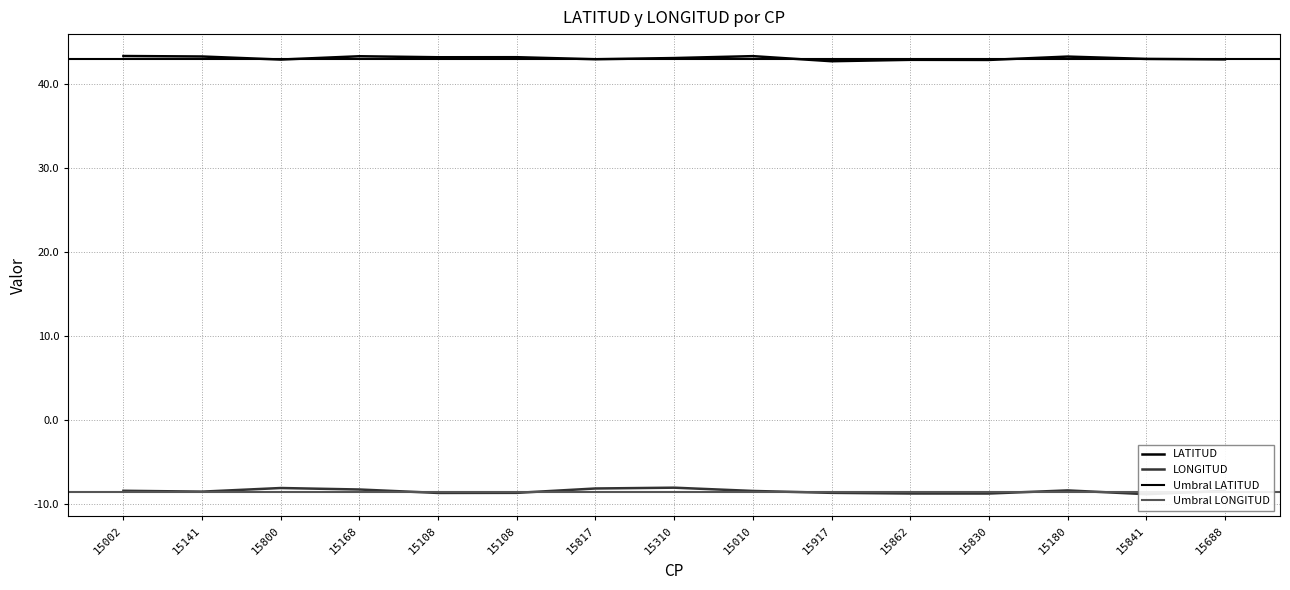

True or false: LATITUD and LONGITUD cross at least once.

False